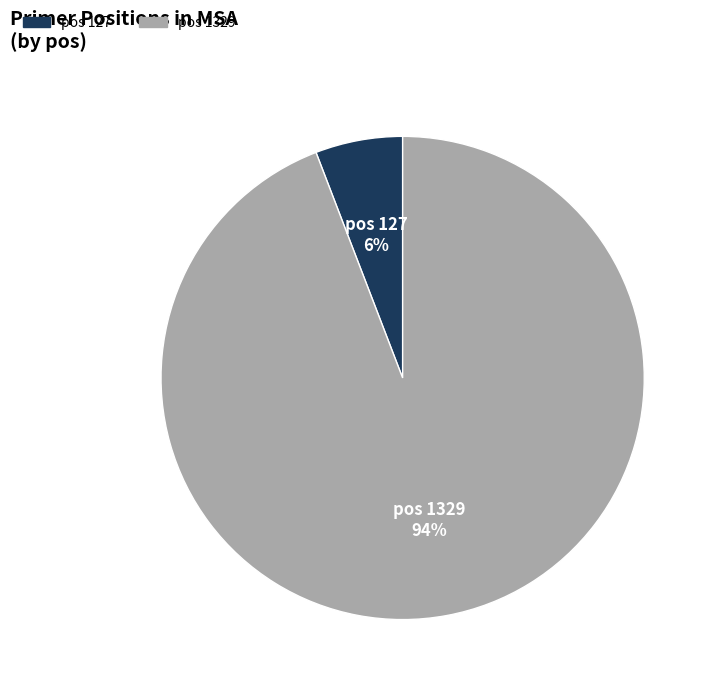

Is there a majority slice in this chart?

Yes